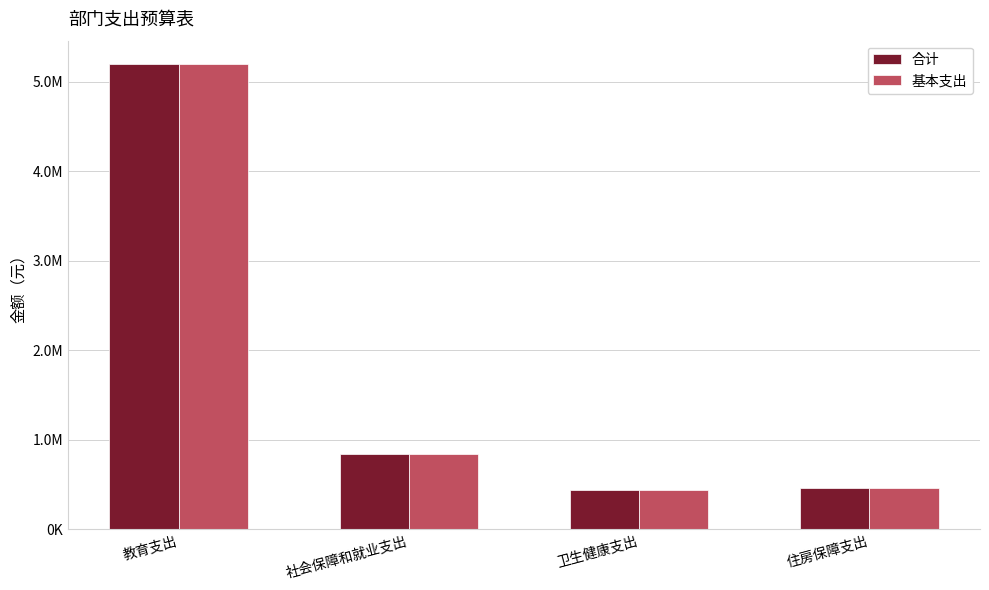

What are all the series names shown in the legend?

合计, 基本支出